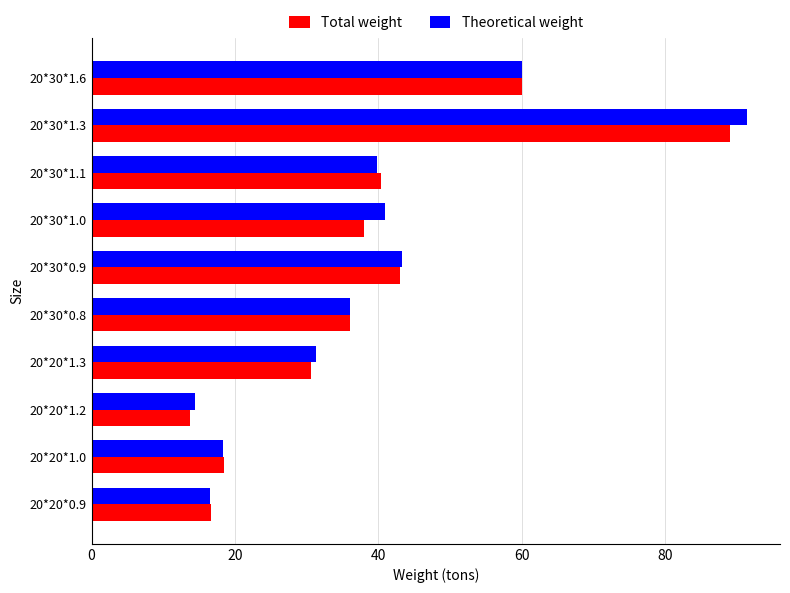

Which series has the widest spread of values?

Theoretical weight